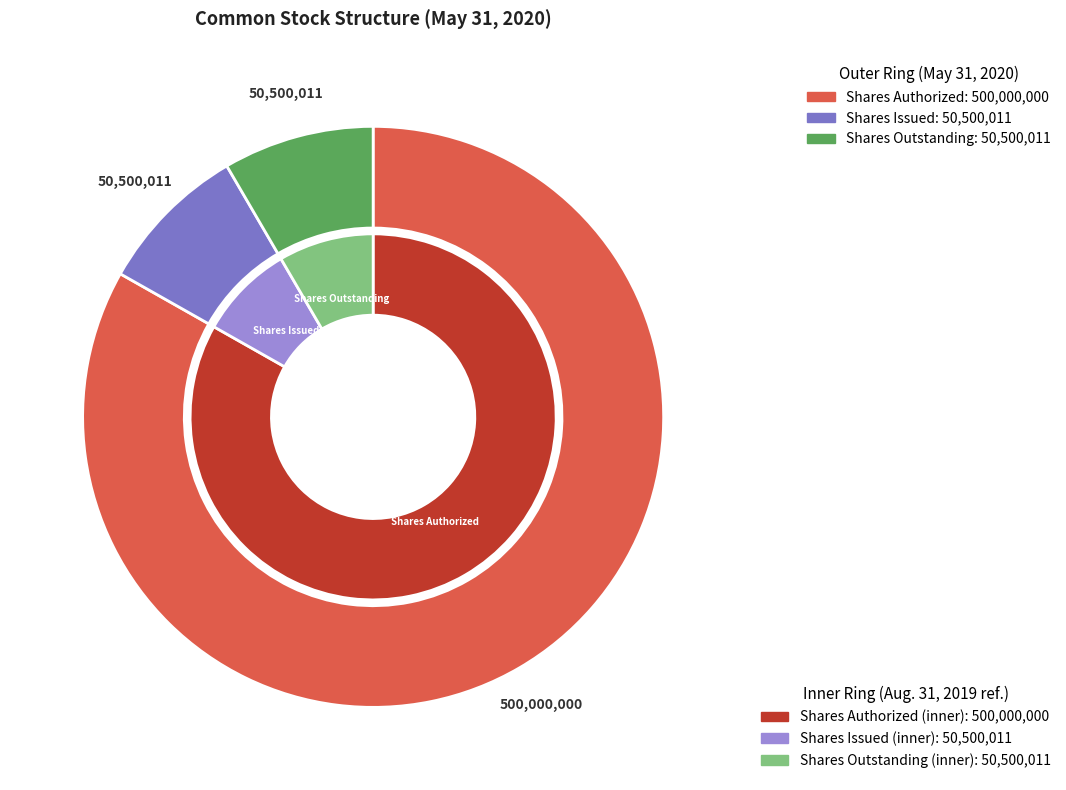

To the nearest percent, what is the difference between the Common stock, shares issued and Common stock, shares authorized slice percentages?

75%